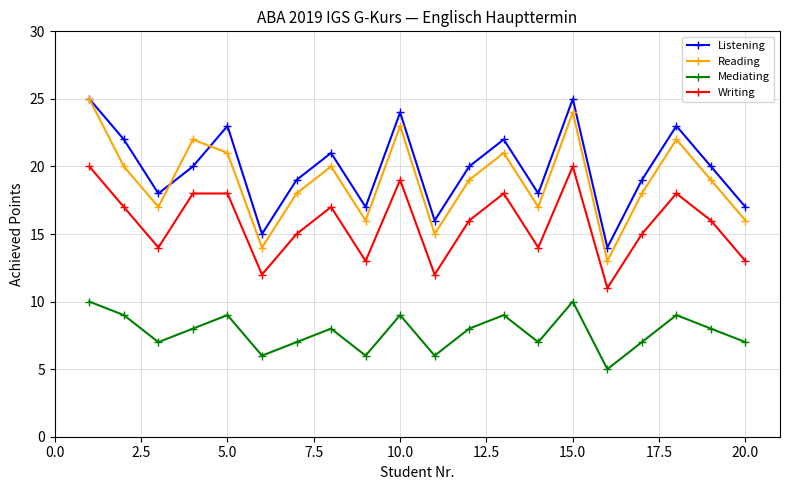

What is the sum of all Listening values?

398